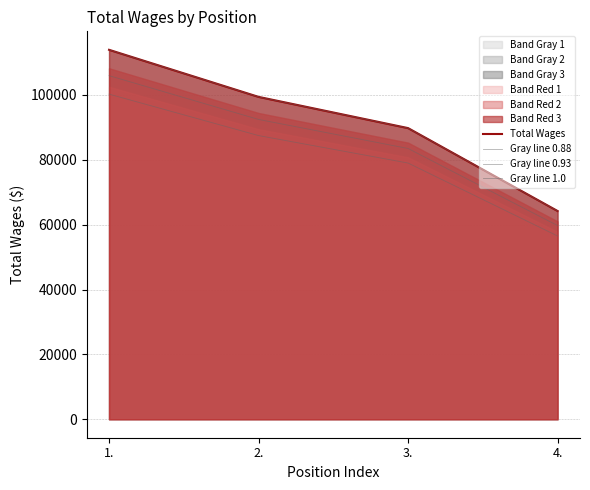

Reading left to right, extract all data points from this chart.

Total Wages: 1.=113923.0	2.=99407.0	3.=89779.0	4.=64217.0
Gray line 0.88: 1.=100252.2	2.=87478.2	3.=79005.5	4.=56511.0
Gray line 0.93: 1.=105948.4	2.=92448.5	3.=83494.5	4.=59721.8
Gray line 1.0: 1.=113923.0	2.=99407.0	3.=89779.0	4.=64217.0